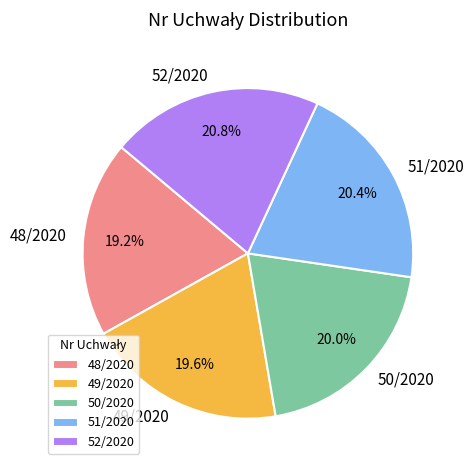

To the nearest percent, what is the combined percentage of 48/2020 and 52/2020?

40%